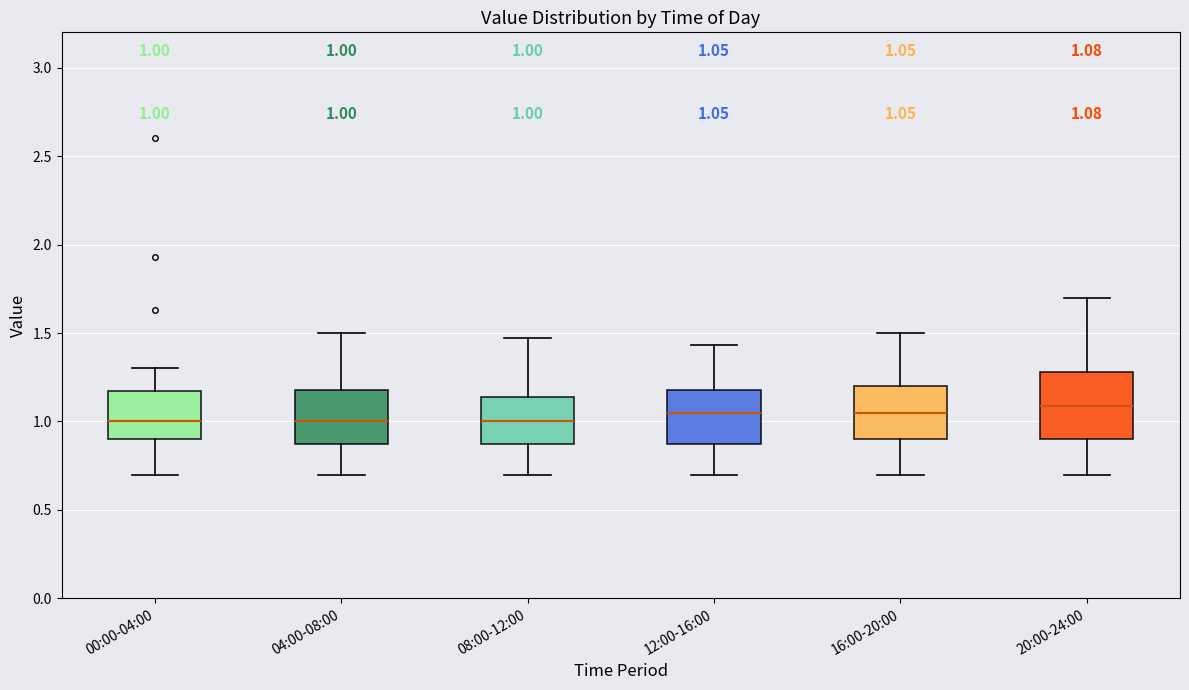

Comparing the boxes themselves (not the whiskers), which one is the tallest?

20:00-24:00